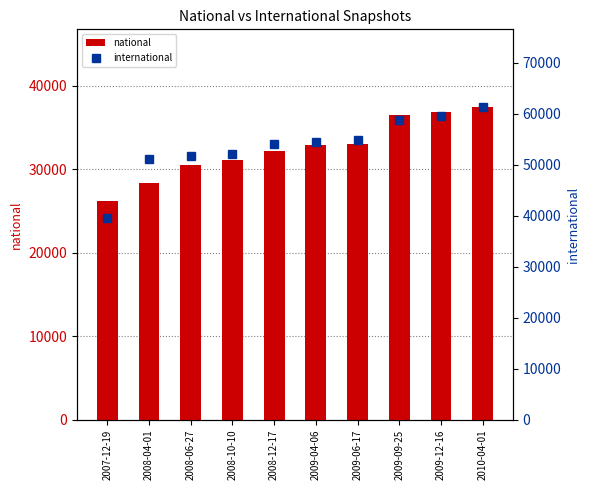

Where is national nearest to the value 31848?

2008-12-17